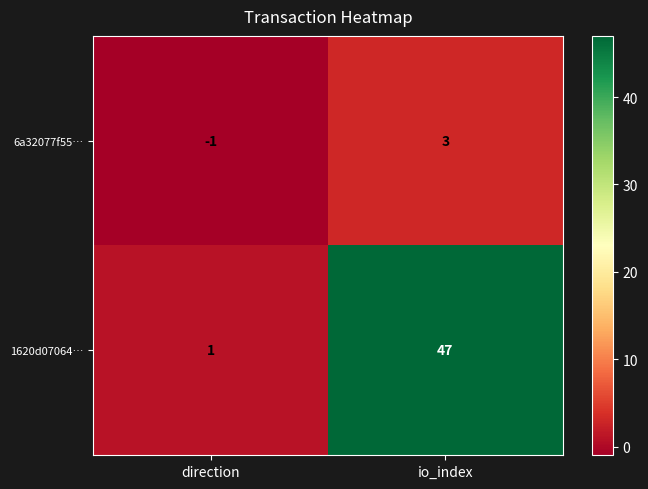

Where is 1620d07064… nearest to the value 24?

direction